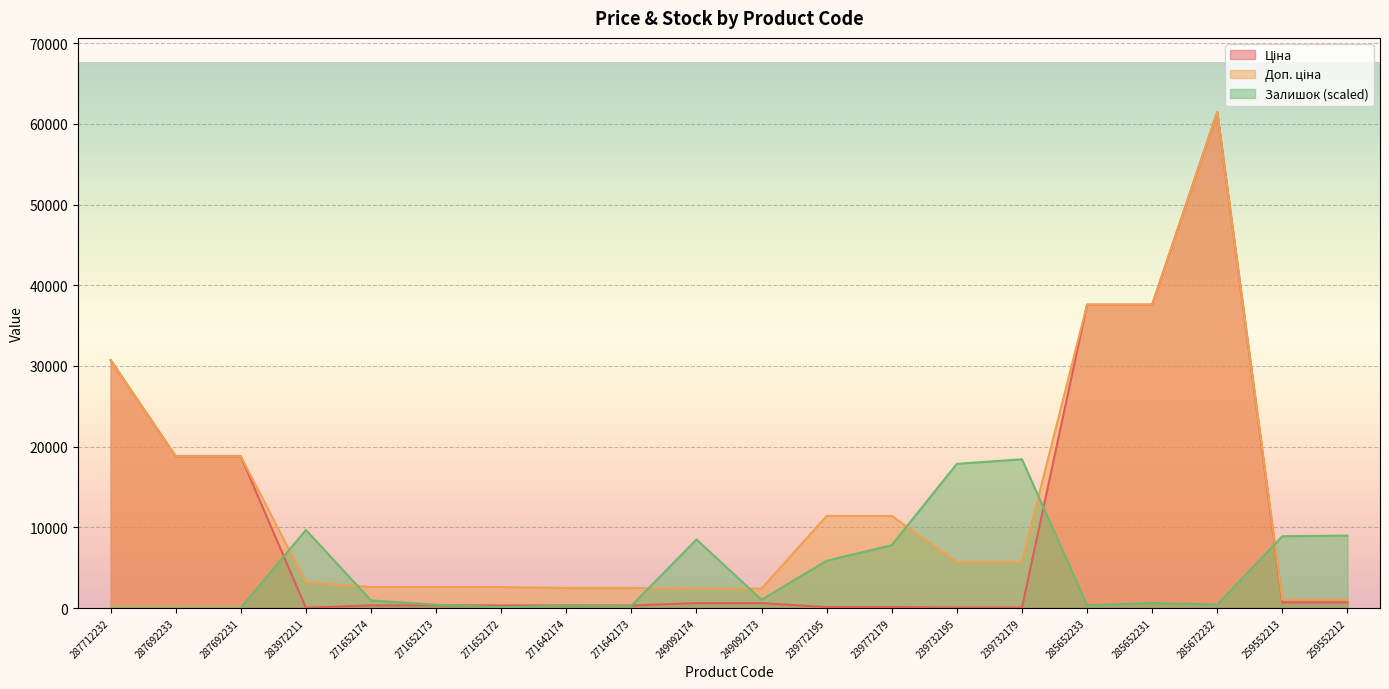

At which label does Залишок first exceed 940?

283972211